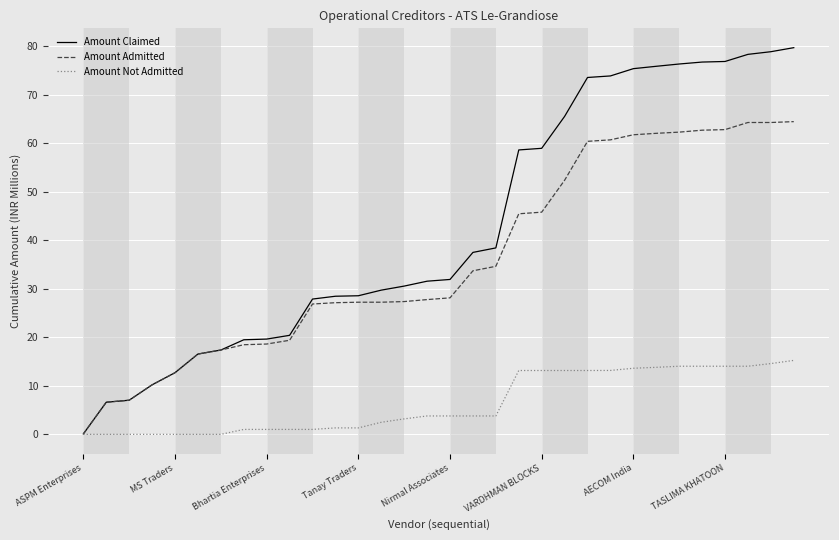

What is the maximum value shown in the chart?

79.7